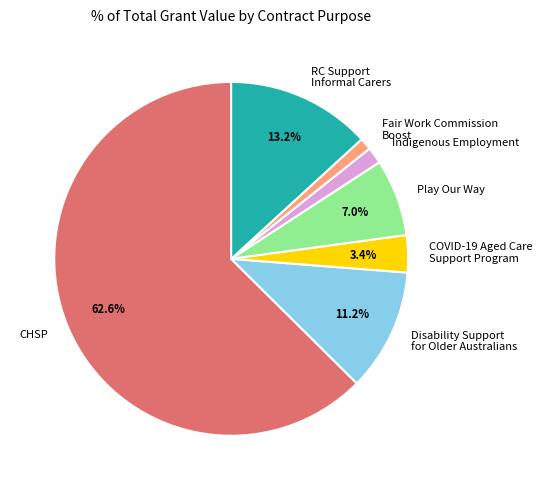

What percentage do RC Support Informal Carers and Disability Support for Older Australians together represent?

24.4%